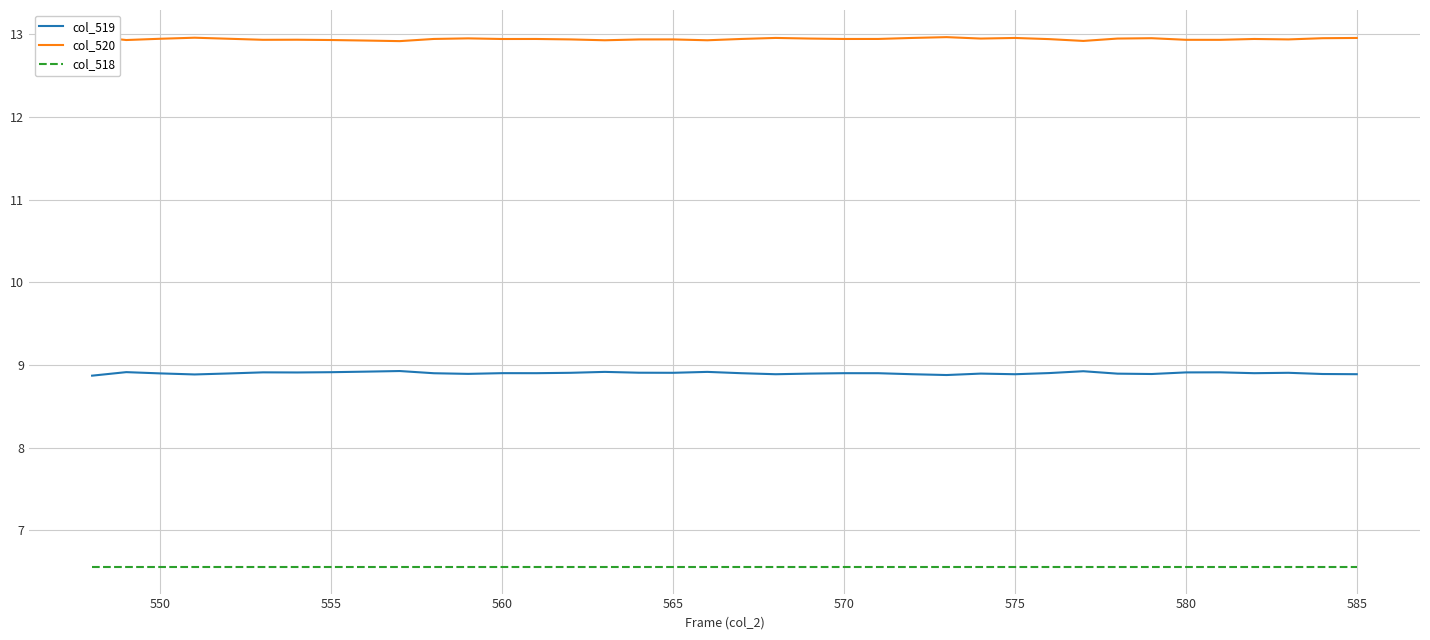

What is the minimum value for col_519?

8.9